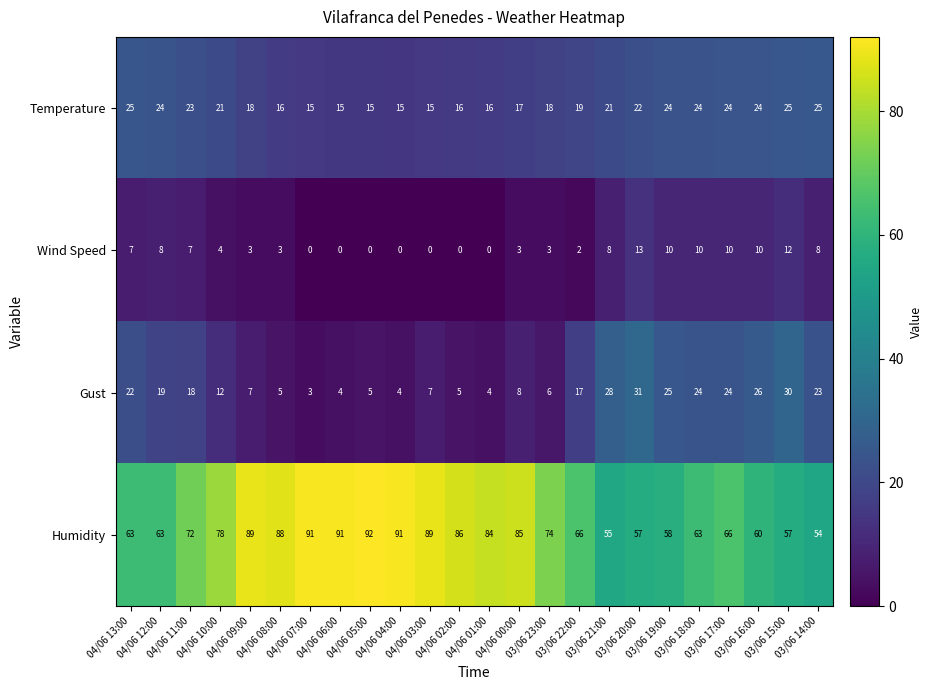

Which series has the largest total across all categories?

Humidity